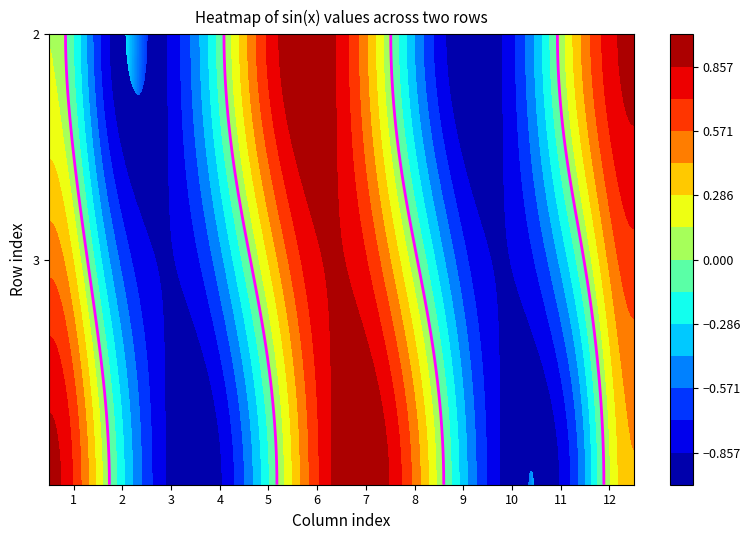

Reading right to left, transcribe all the data shown in this chart.

11=0.4	10=-0.5	9=-1.0	8=-0.5	7=0.4	6=1.0	5=0.7	4=-0.3	3=-1.0	2=-0.8	1=0.1	0=0.9